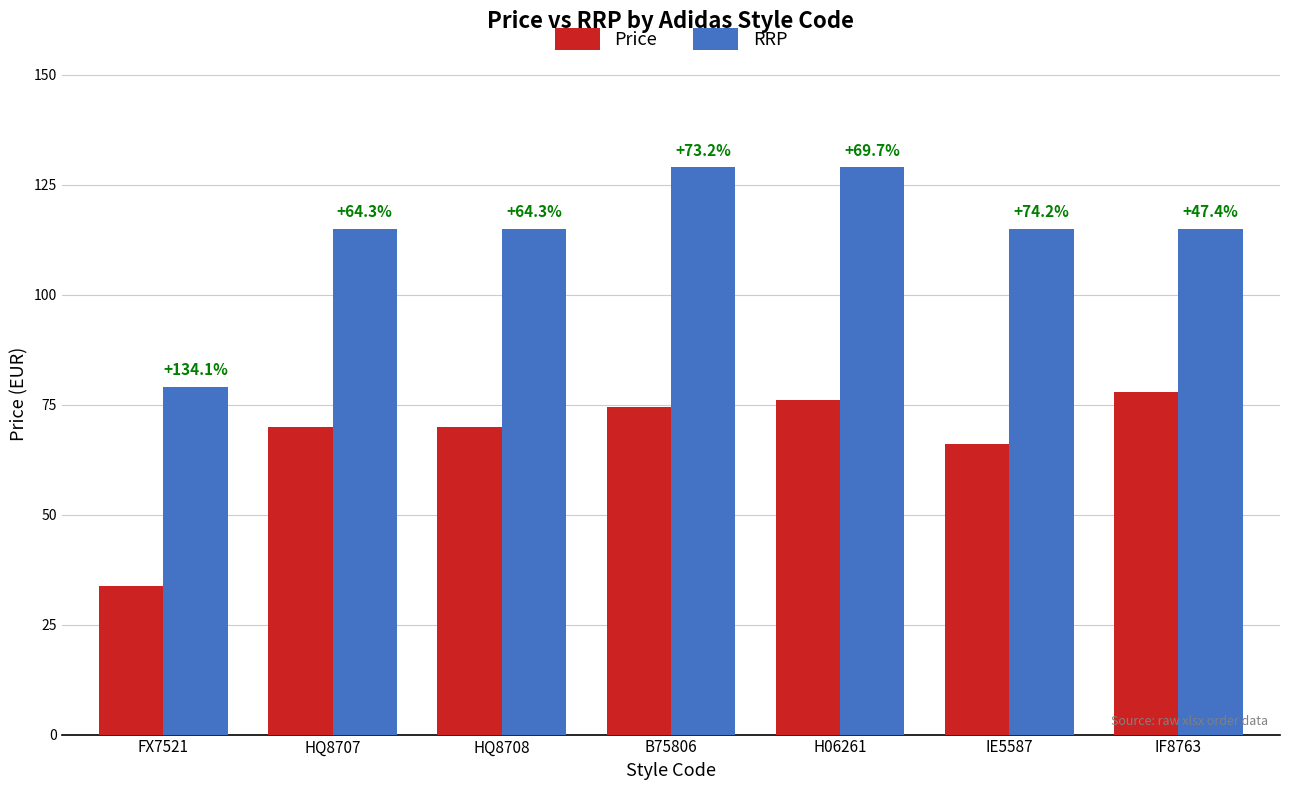

What are all the series names shown in the legend?

Price, RRP